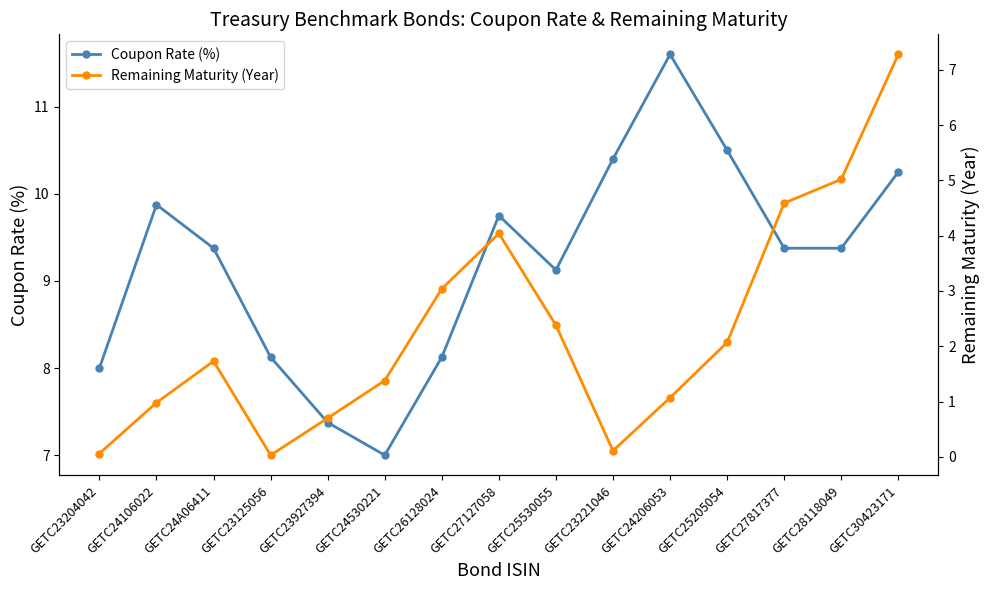

List the series in order of their peak value, lowest first.

Remaining Maturity (Year), Coupon Rate (%)